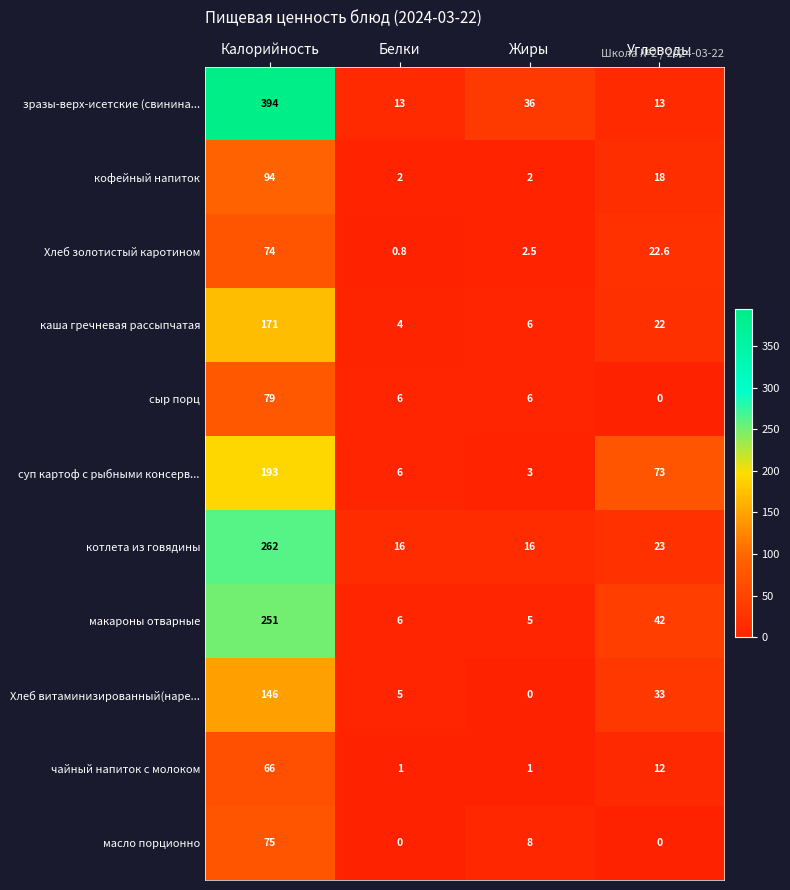

Which series has the largest total across all categories?

зразы-верх-исетские (свинина...